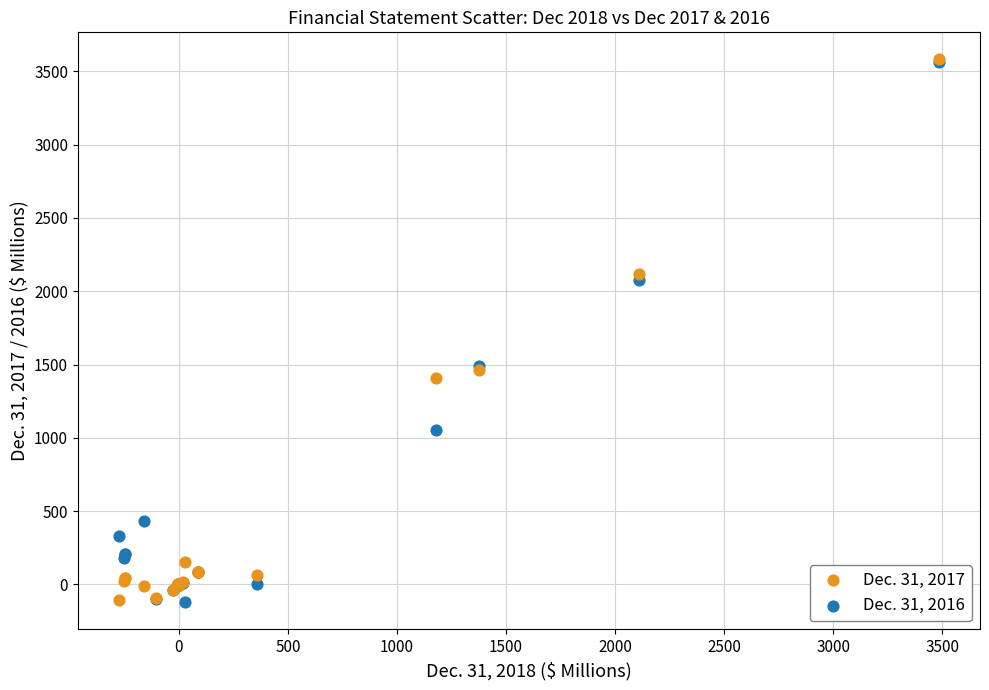

What are all the series names shown in the legend?

Dec. 31, 2017, Dec. 31, 2016